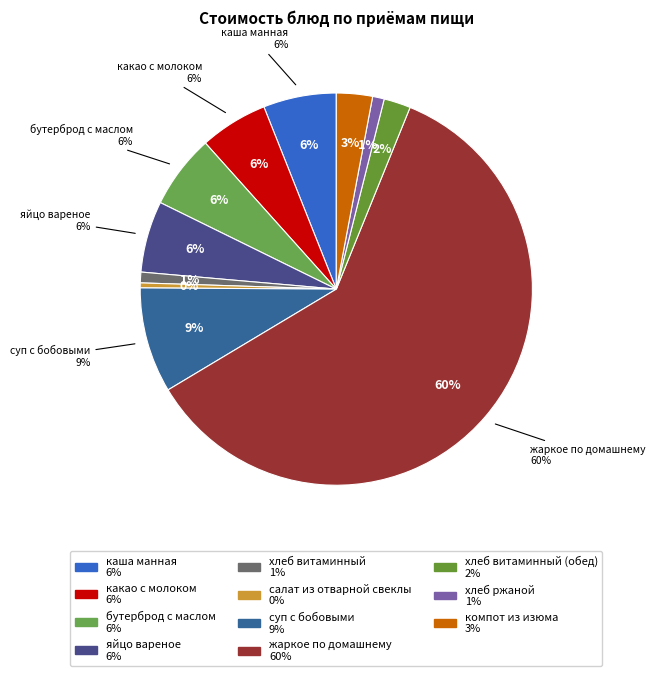

Rank the categories by value from lowest to highest.

салат из отварной свеклы, хлеб витаминный, хлеб ржаной, хлеб витаминный (обед), компот из изюма, какао с молоком, яйцо вареное, каша манная, бутерброд с маслом, суп с бобовыми, жаркое по домашнему